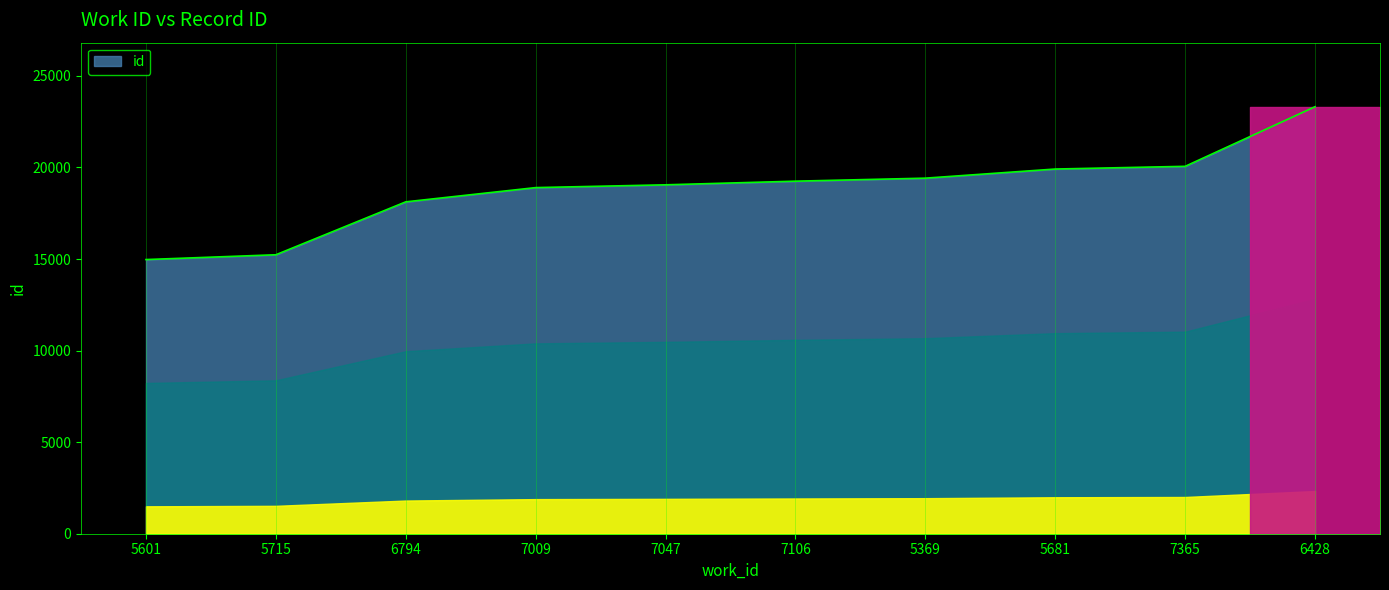

The chart shows a value of 11339 at 5681. True or false?

False